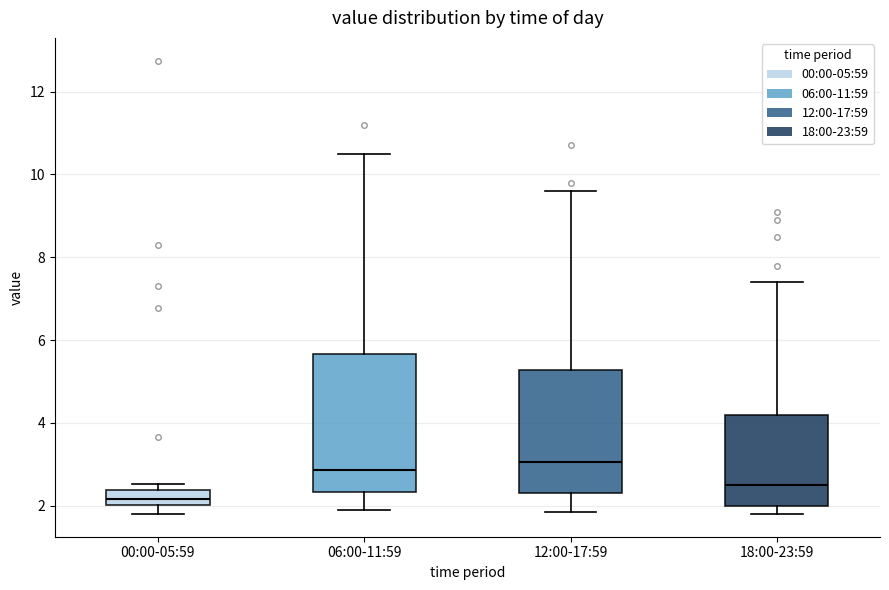

Reading left to right, read every box against the y-axis: the position of its median line, the range the box covers, and the ends of its whiskers. The values are not printed on the chart, so give them approximately, as read against the axis.

00:00-05:59: median 2.2, box 2.0 to 2.4, whiskers 1.8 to 2.6
06:00-11:59: median 2.8, box 2.4 to 5.6, whiskers 2.0 to 10.6
12:00-17:59: median 3.0, box 2.4 to 5.2, whiskers 1.8 to 9.6
18:00-23:59: median 2.6, box 2.0 to 4.2, whiskers 1.8 to 7.4